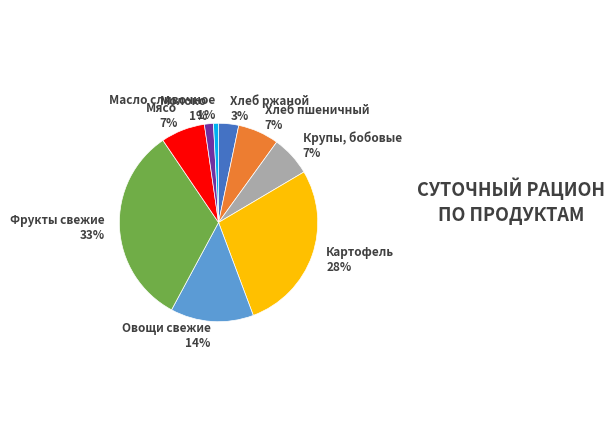

Which has a higher value, Хлеб ржаной or Хлеб пшеничный?

Хлеб пшеничный